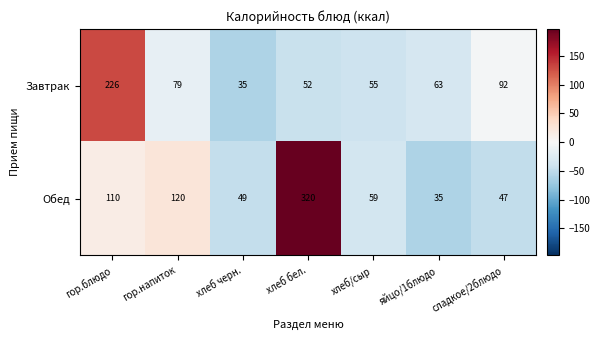

True or false: Завтрак has a value of 38 at гор.напиток.

False